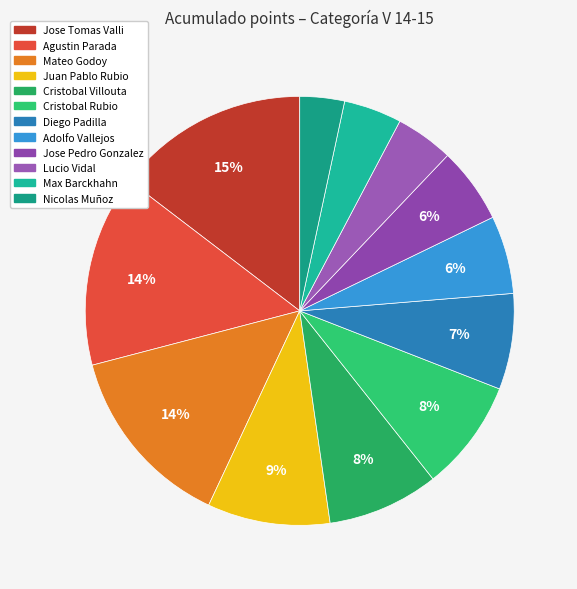

Is there a majority slice in this chart?

No